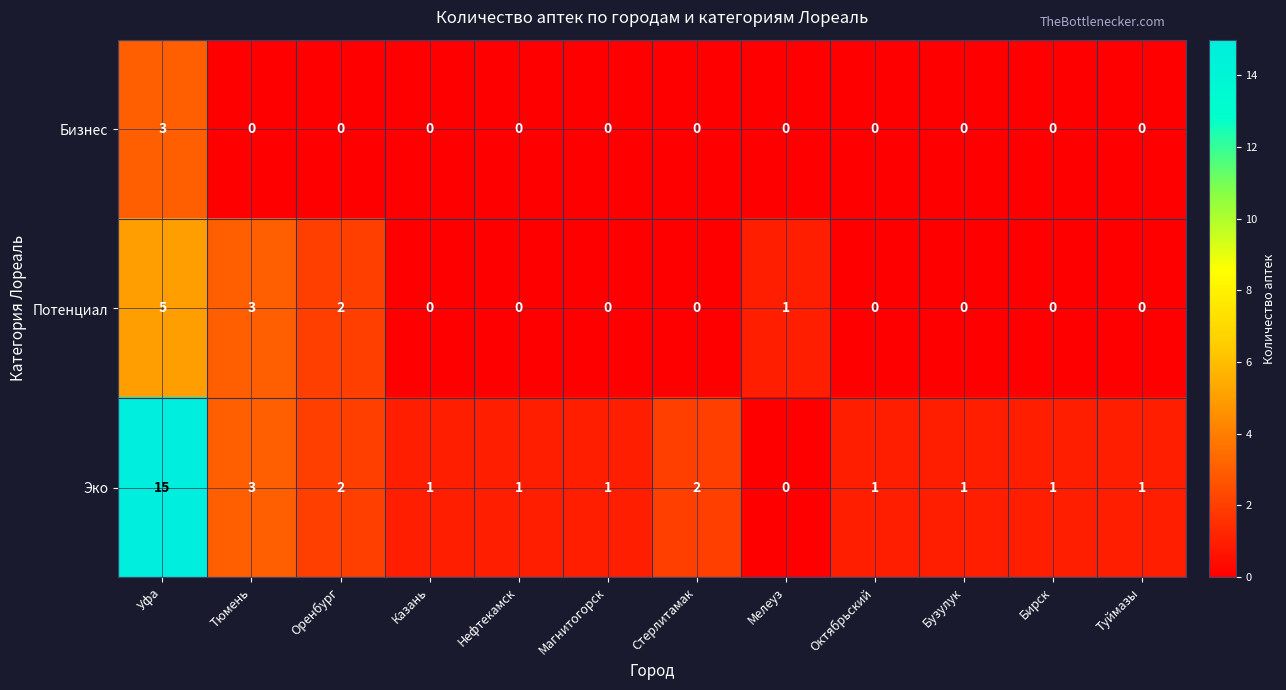

The value of Эко at Уфа is 9. True or false?

False